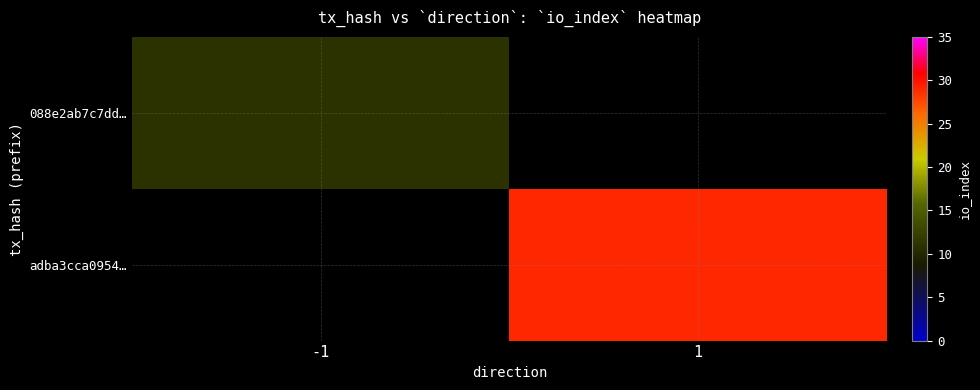

At how many categories does at least one series exceed 16?

1